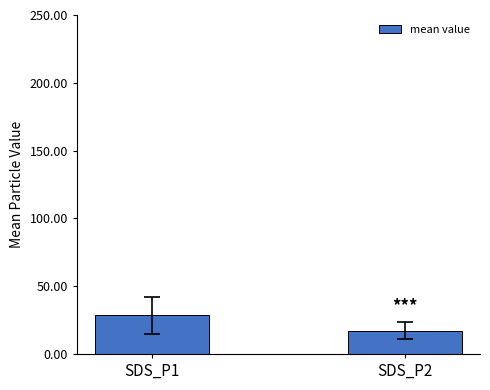

How many data points are less than 28?

1